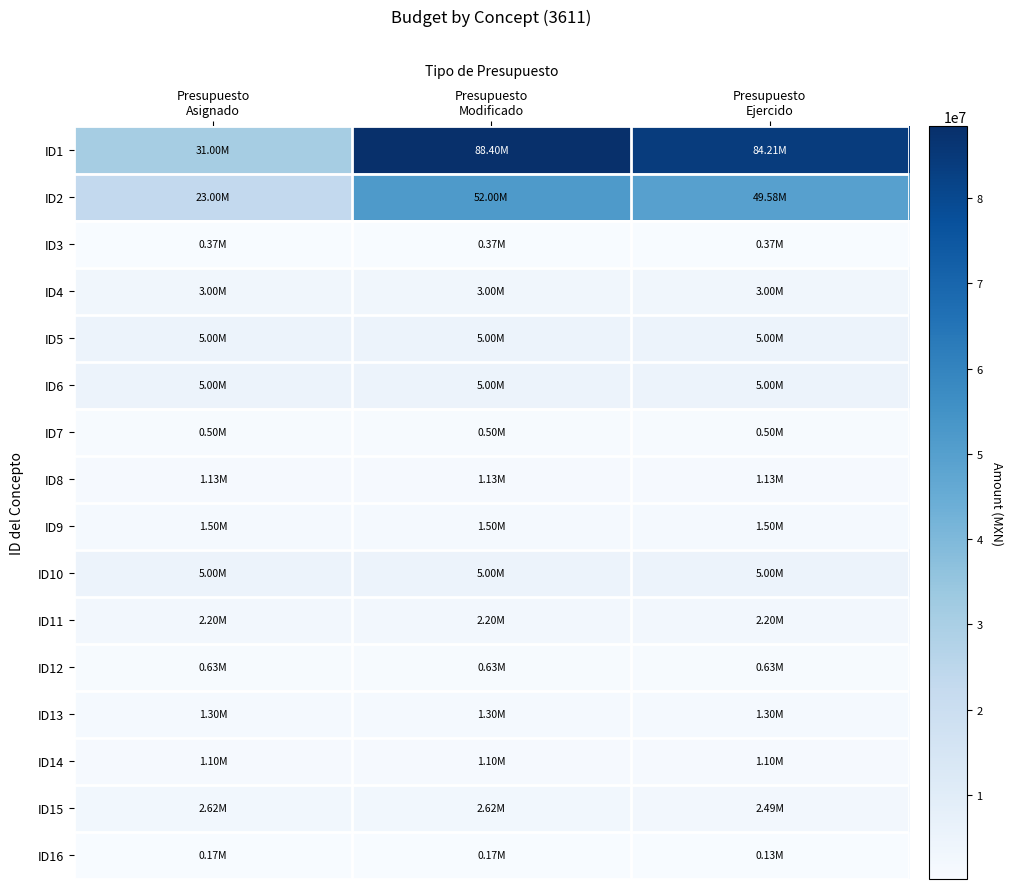

Rank the series at Presupuesto Modificado from highest to lowest value.

ID1, ID2, ID5, ID6, ID10, ID4, ID15, ID11, ID9, ID13, ID8, ID14, ID12, ID7, ID3, ID16